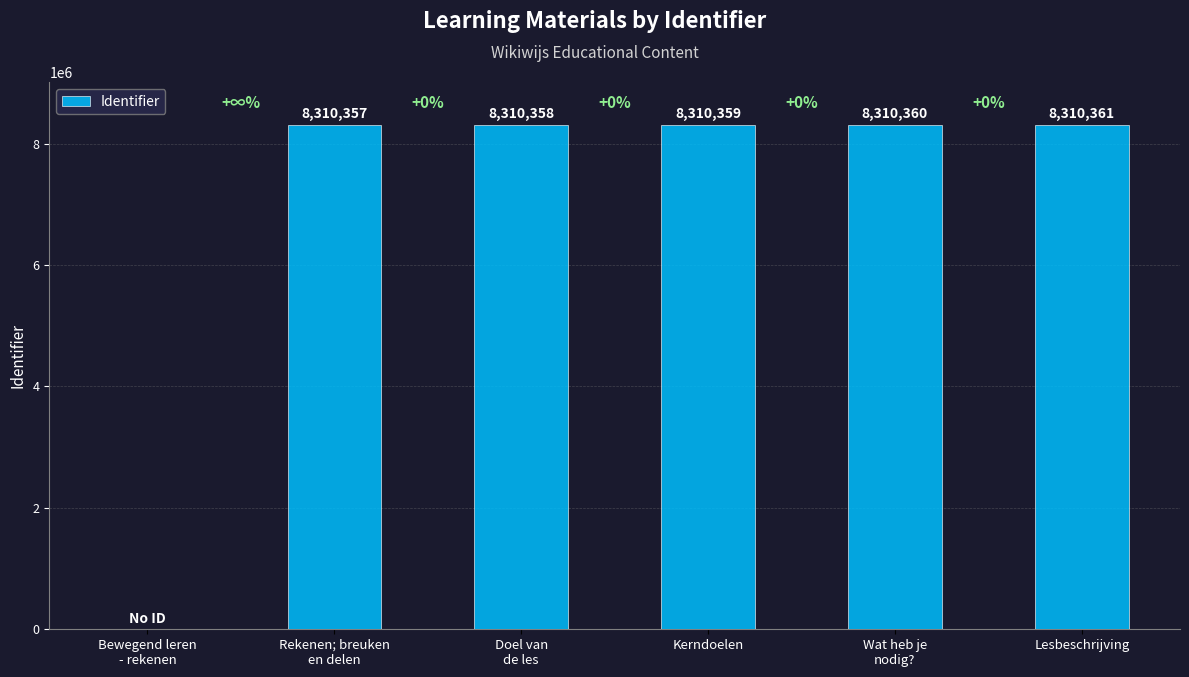

Approximately how many times larger is the value at Rekenen; breuken
en delen compared to Lesbeschrijving?

1.0